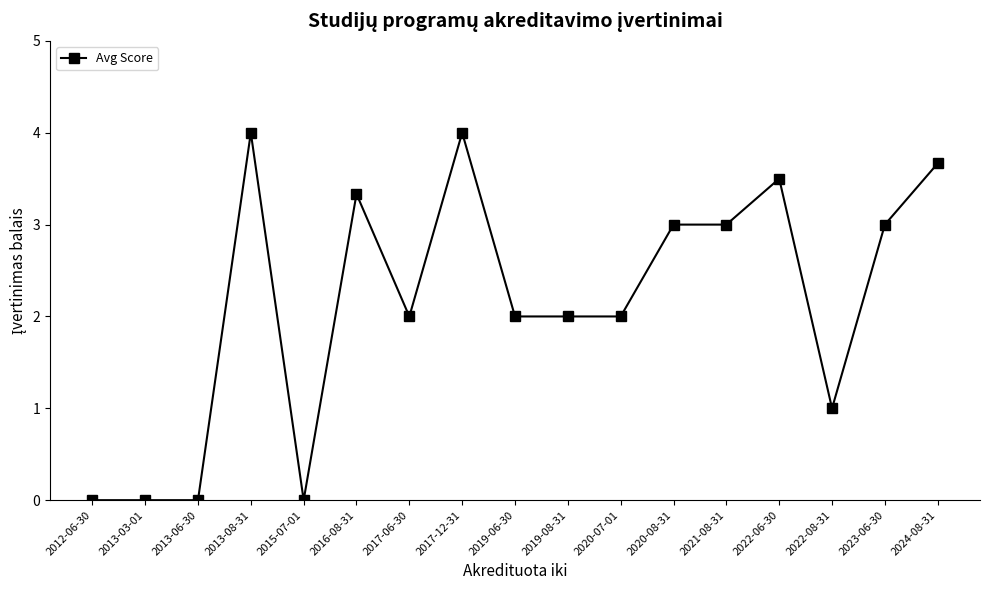

Reading left to right, extract all data points from this chart.

0.0	0.0	0.0	4.0	0.0	3.3	2.0	4.0	2.0	2.0	2.0	3.0	3.0	3.5	1.0	3.0	3.7